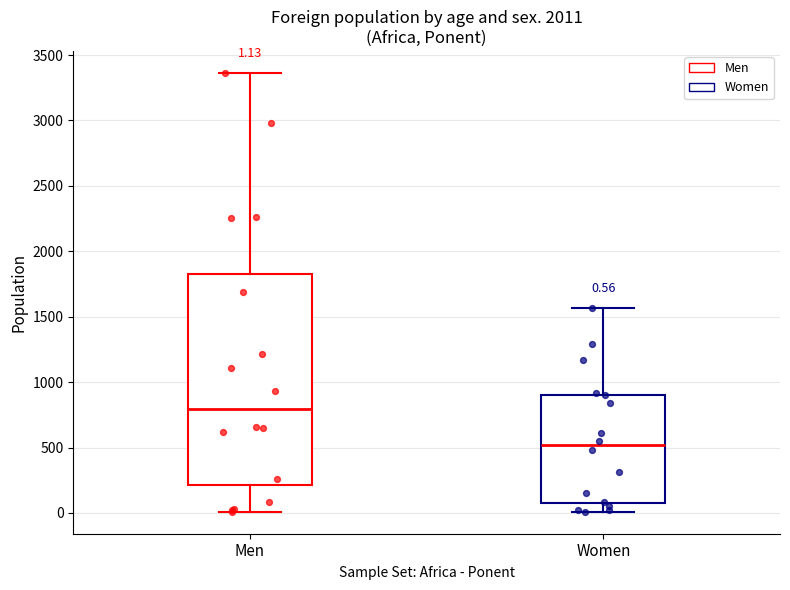

Comparing the boxes themselves (not the whiskers), which one is the tallest?

Men